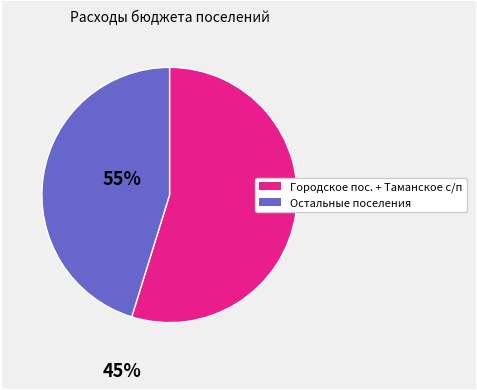

Is there any slice that represents more than half of the pie?

Yes